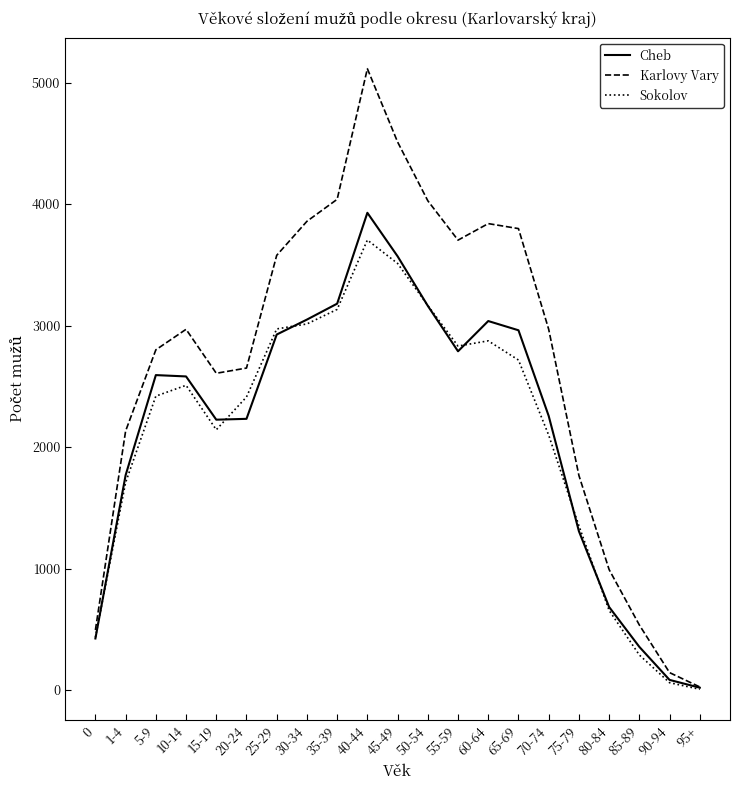

Which series has the largest range (max minus min)?

Karlovy Vary